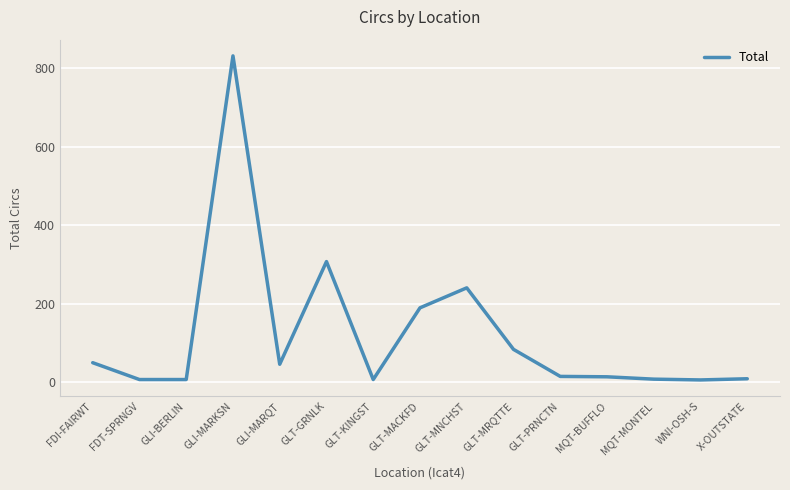

At which category does the chart reach its peak across all series?

GLI-MARKSN